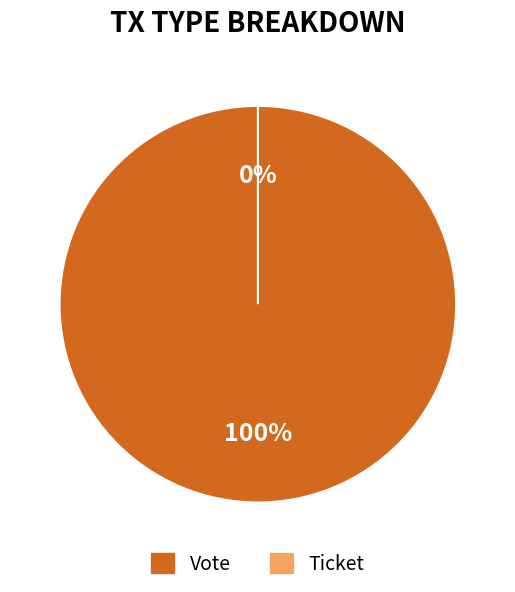

Between Ticket and Vote, which is larger?

Vote